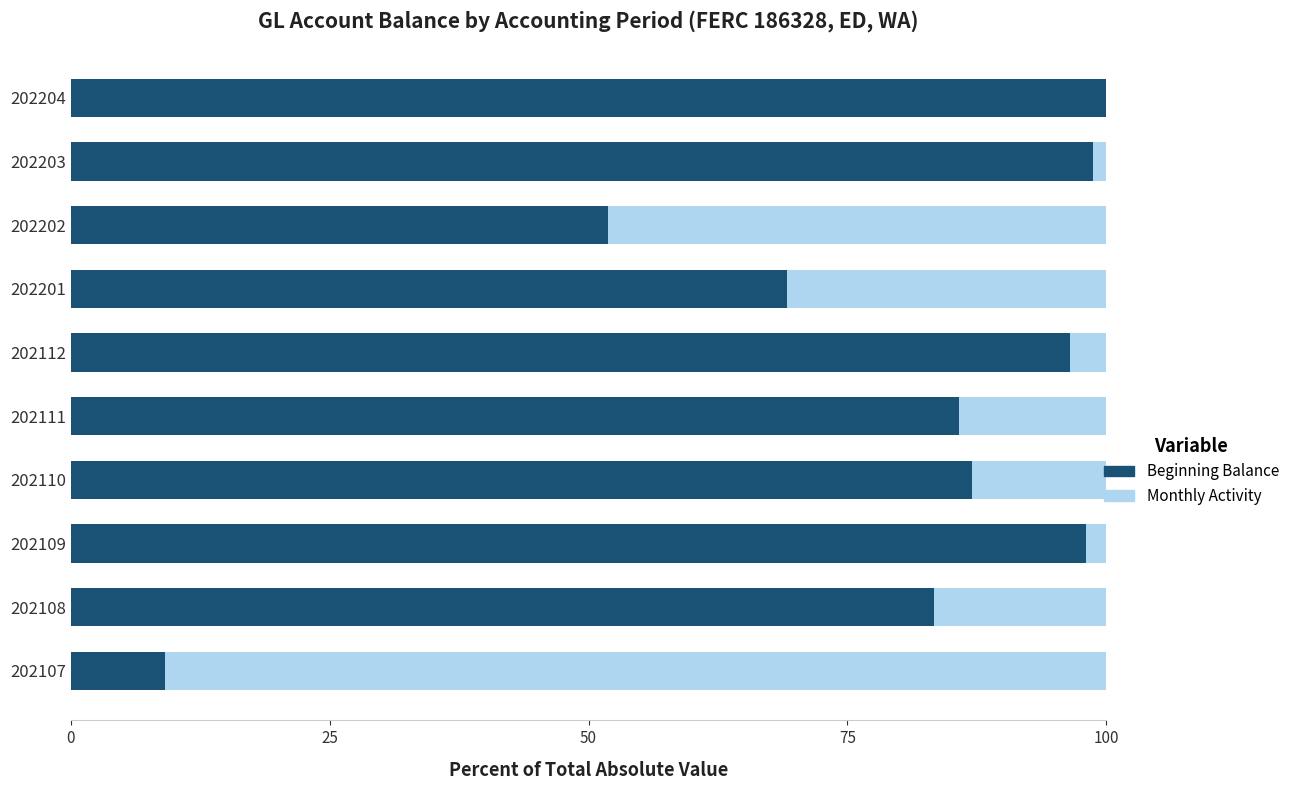

What is the highest value of the Beginning Balance series?

100.0